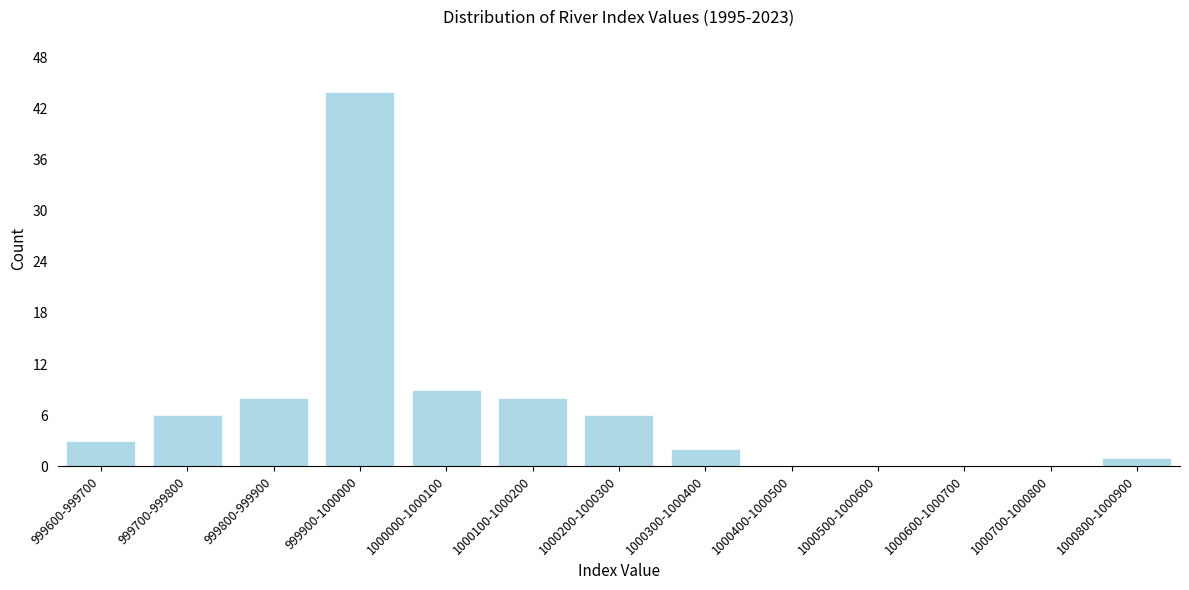

Reading left to right, extract all data points from this chart.

999600-999700=3	999700-999800=6	999800-999900=8	999900-1000000=44	1000000-1000100=9	1000100-1000200=8	1000200-1000300=6	1000300-1000400=2	1000400-1000500=0	1000500-1000600=0	1000600-1000700=0	1000700-1000800=0	1000800-1000900=1